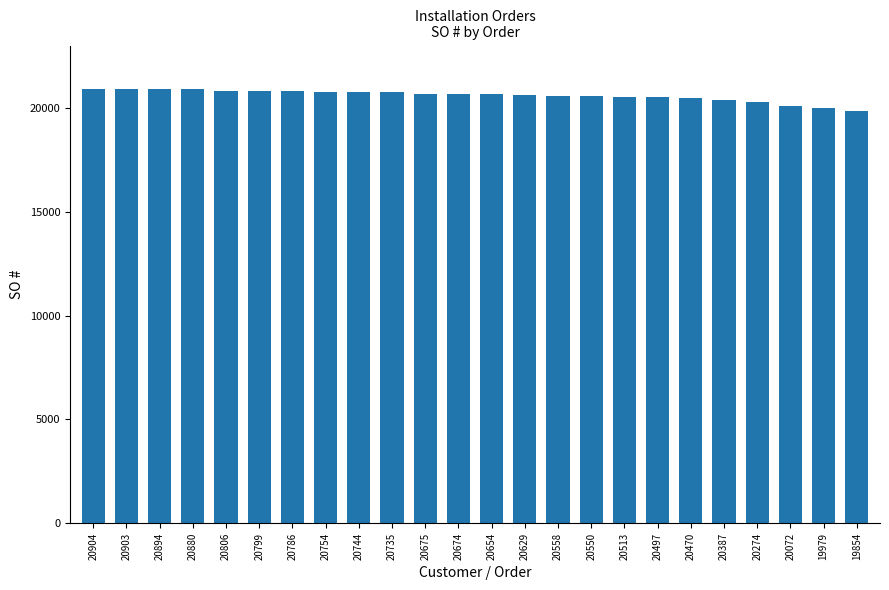

What is the ratio of the value at 20786 to the value at 20629?

1.0